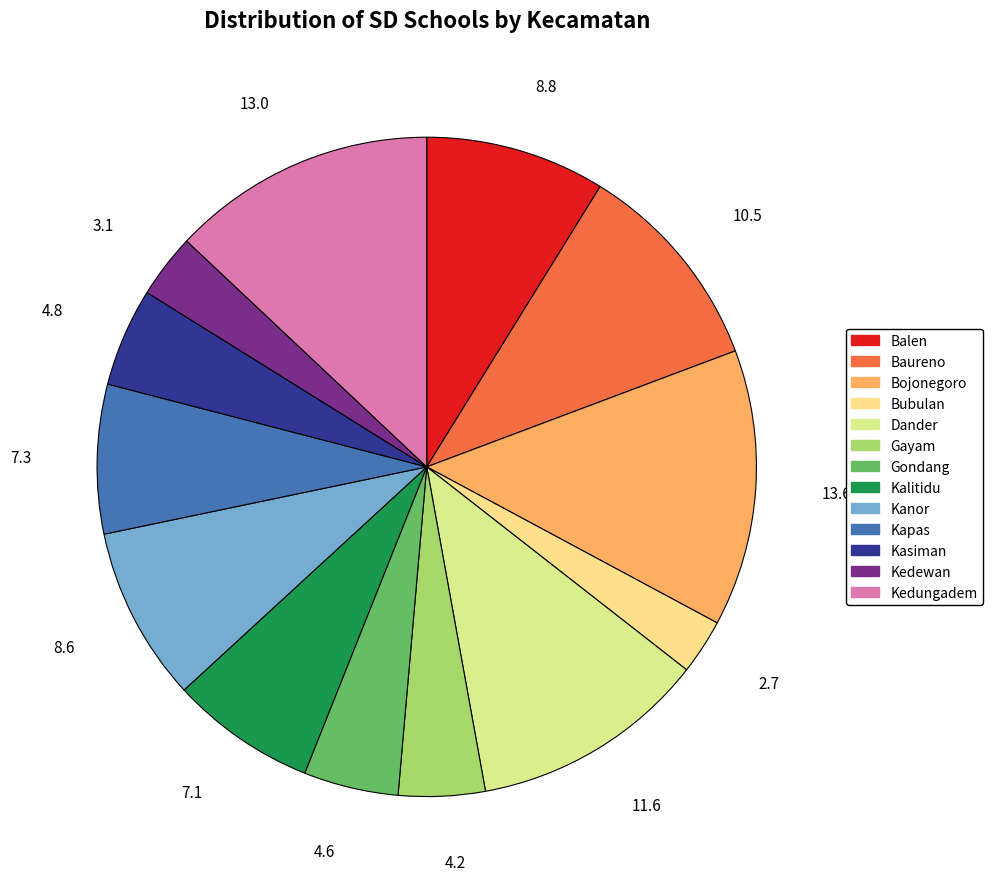

How many segments does this pie chart have?

13